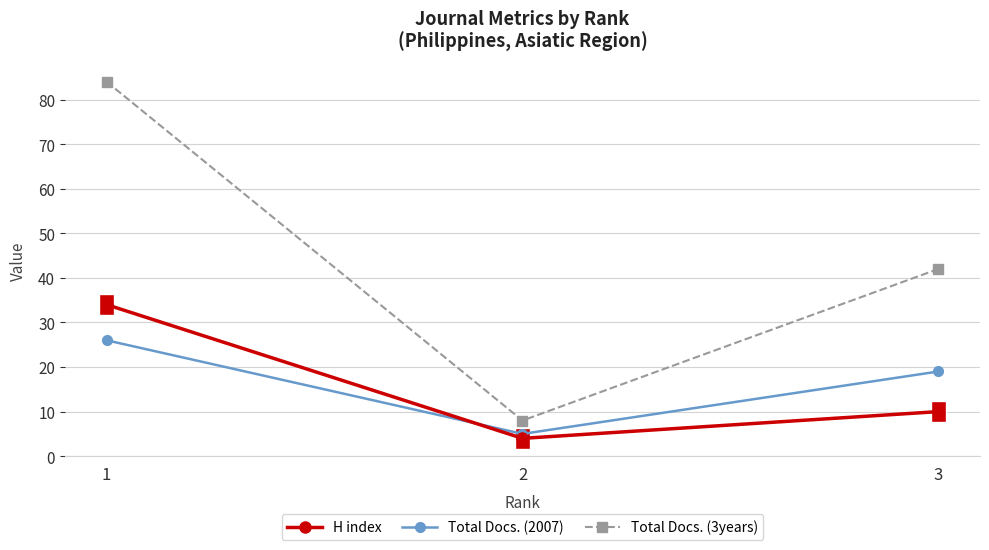

True or false: Total Docs. (3years) has a value of 41 at 1.

False